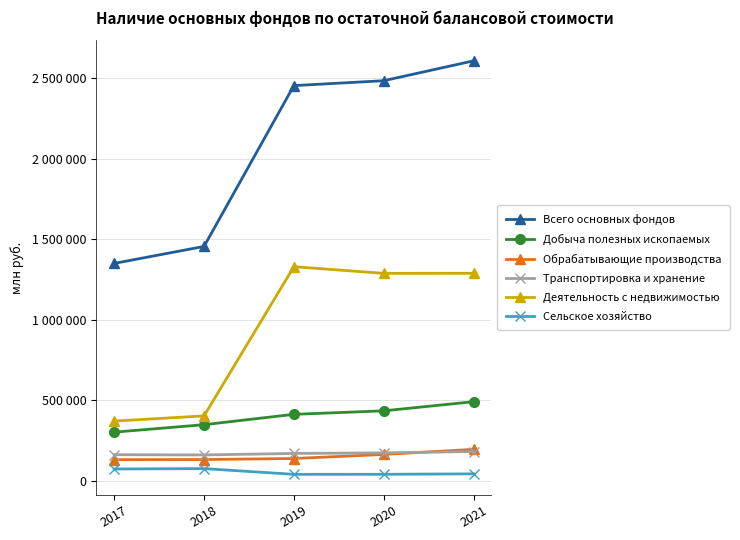

The Сельское хозяйство series shows 75652 at 2018. True or false?

True